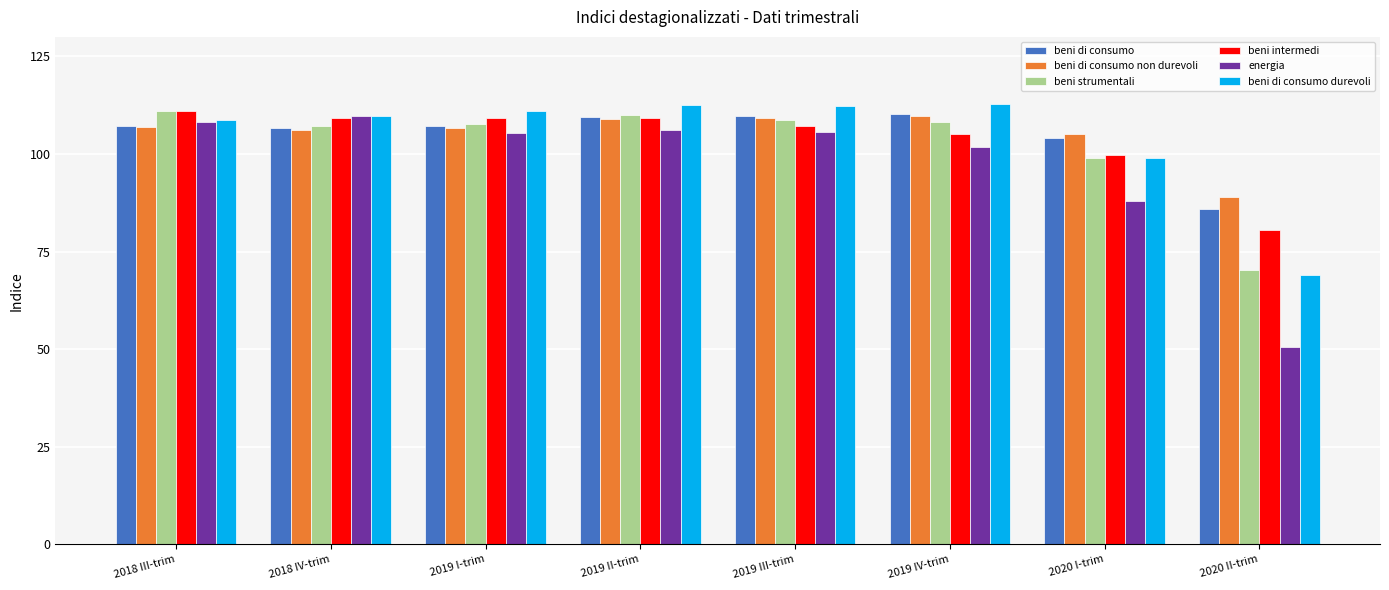

What is the label of the 4th bar from the left?

2019 II-trim